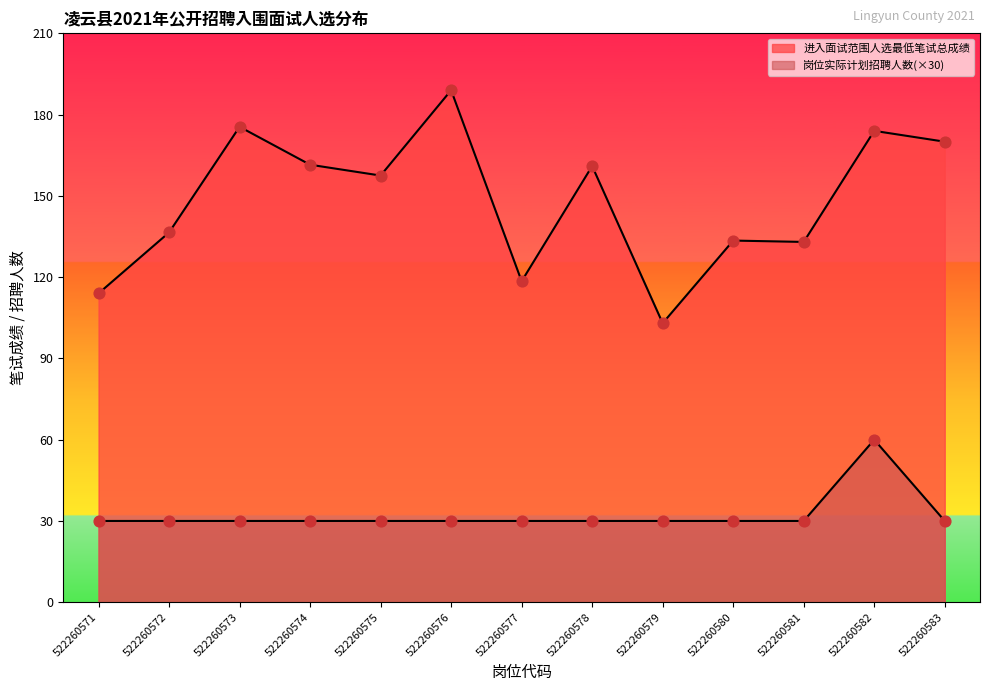

Which series has the largest Y range (max minus min)?

进入面试范围人选最低笔试总成绩